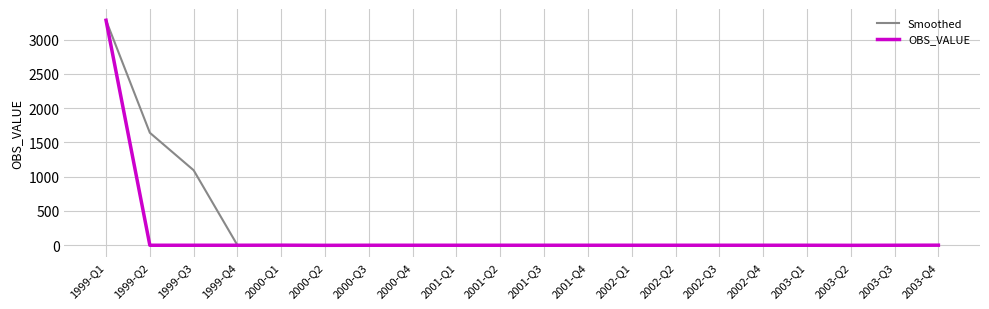

What is the maximum value for Smoothed?

3283.0